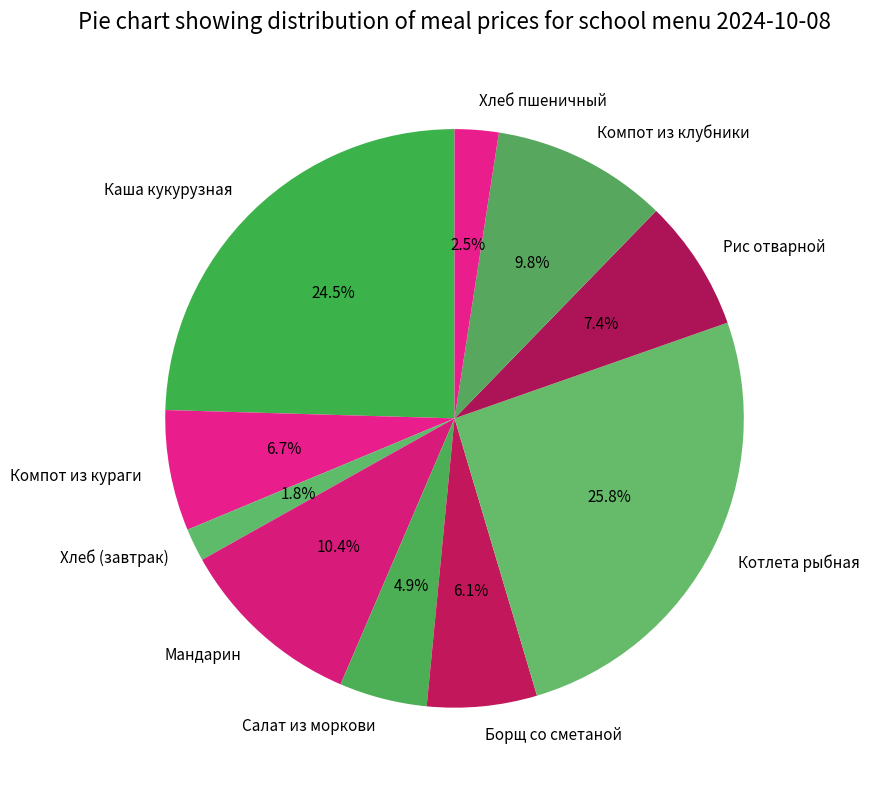

To the nearest percent, what is the combined percentage of Котлета рыбная and Хлеб (завтрак)?

28%